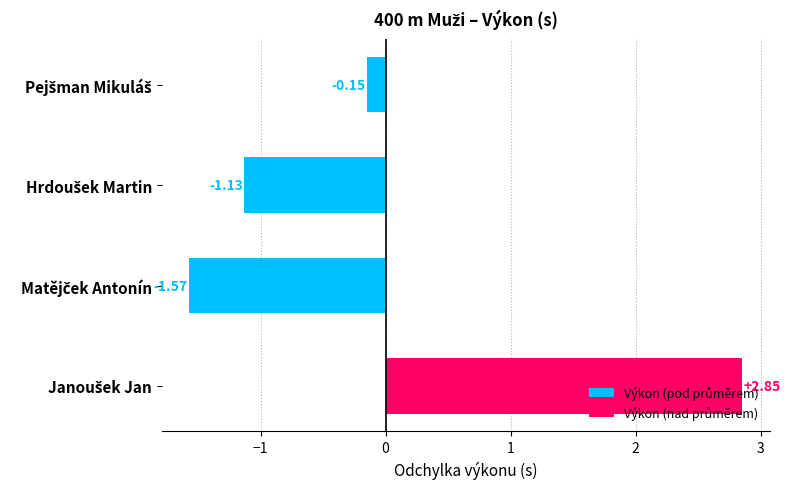

What is the difference between the maximum and minimum values?

4.4